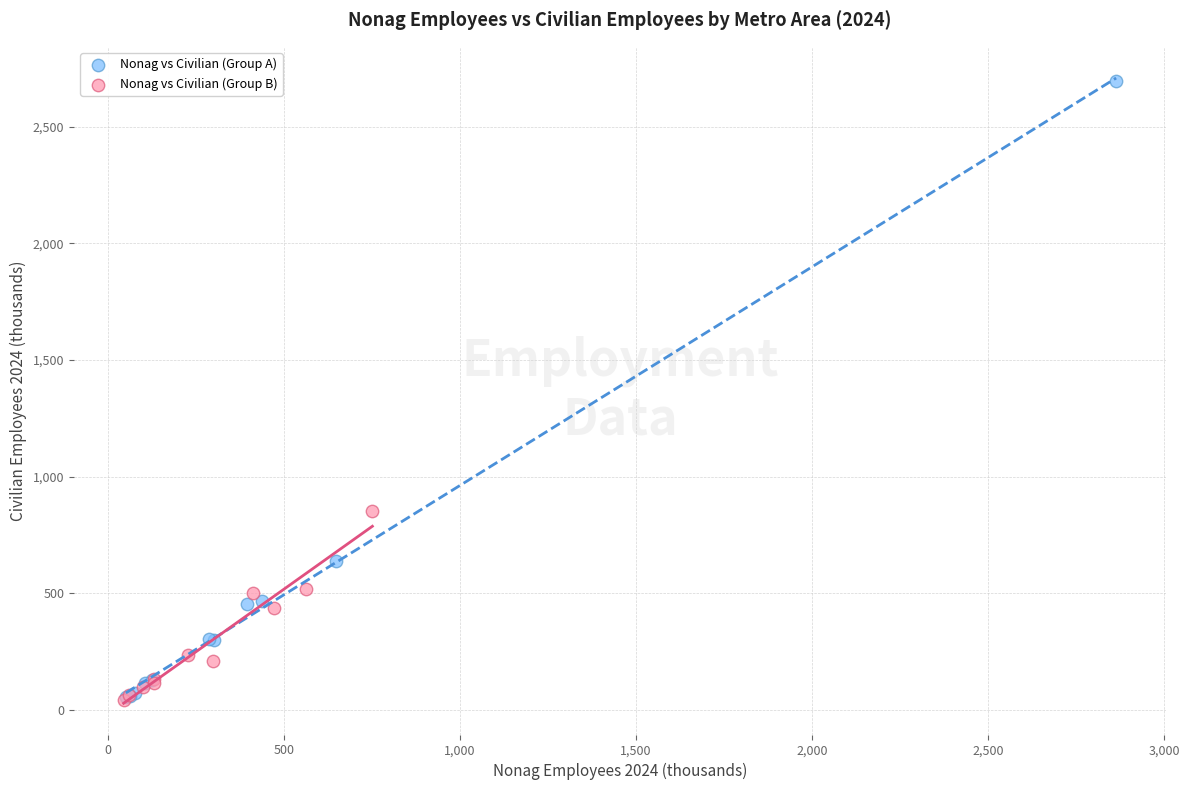

Which series has the widest spread of Y values?

Nonag vs Civilian (Group A)